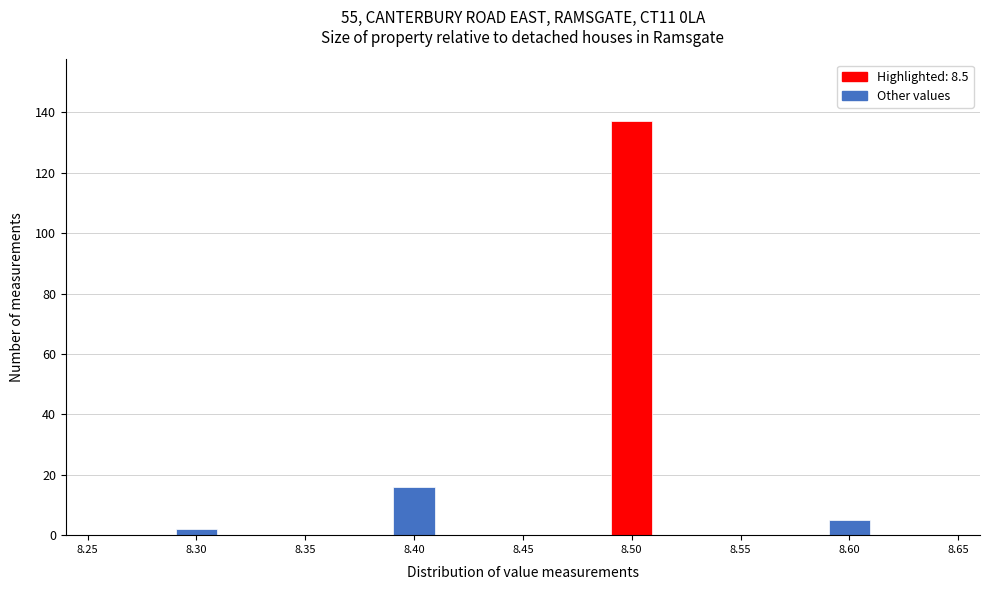

Reading left to right, list every bar in this chart as the range it spans on the x-axis followed by its height. The values are not printed on the chart, so give them approximately, as read against the axis.

8.25 to 8.27: 0
8.27 to 8.29: 0
8.29 to 8.31: 2
8.31 to 8.33: 0
8.33 to 8.35: 0
8.35 to 8.37: 0
8.37 to 8.39: 0
8.39 to 8.41: 16
8.41 to 8.43: 0
8.43 to 8.45: 0
8.45 to 8.47: 0
8.47 to 8.49: 0
8.49 to 8.51: 138
8.51 to 8.53: 0
8.53 to 8.55: 0
8.55 to 8.57: 0
8.57 to 8.59: 0
8.59 to 8.61: 6
8.61 to 8.63: 0
8.63 to 8.65: 0